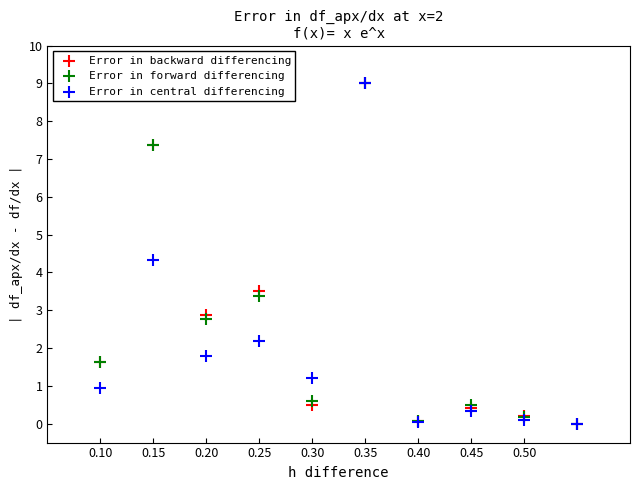

Across all series, what Y value is closest to 4?

4.3